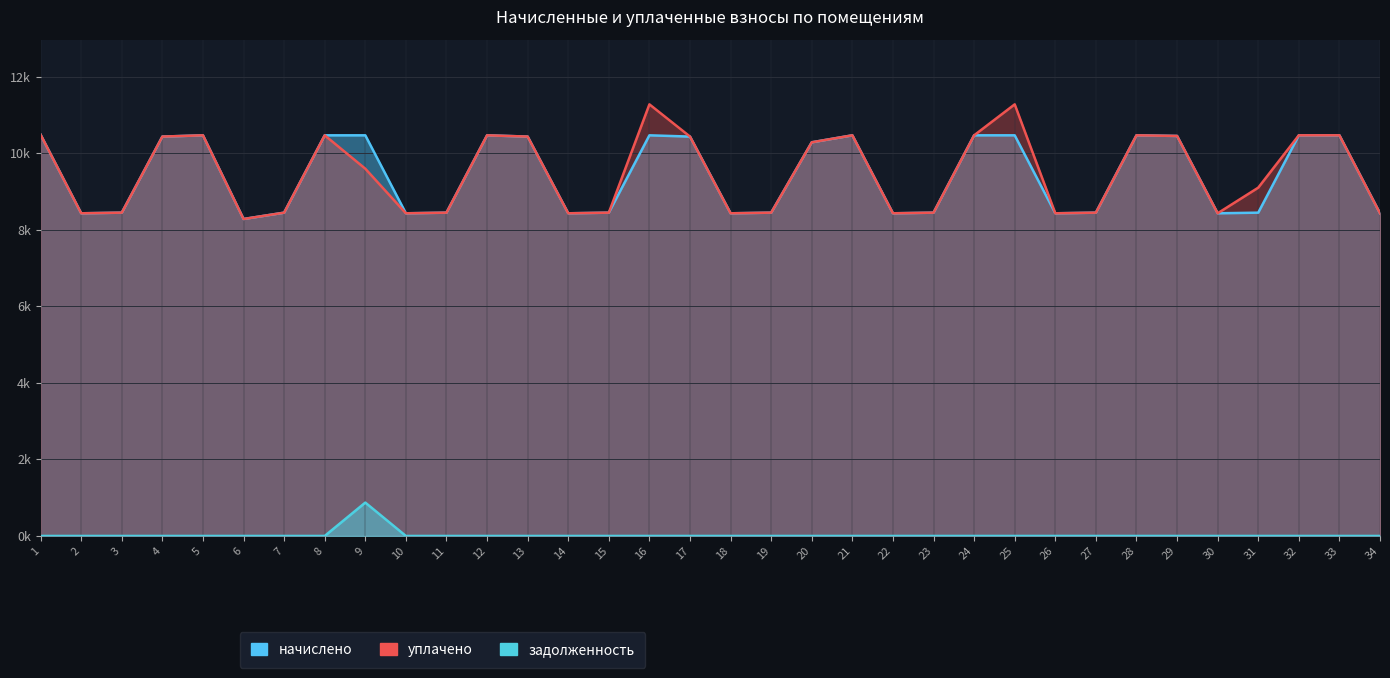

How many lines are shown in the chart?

3